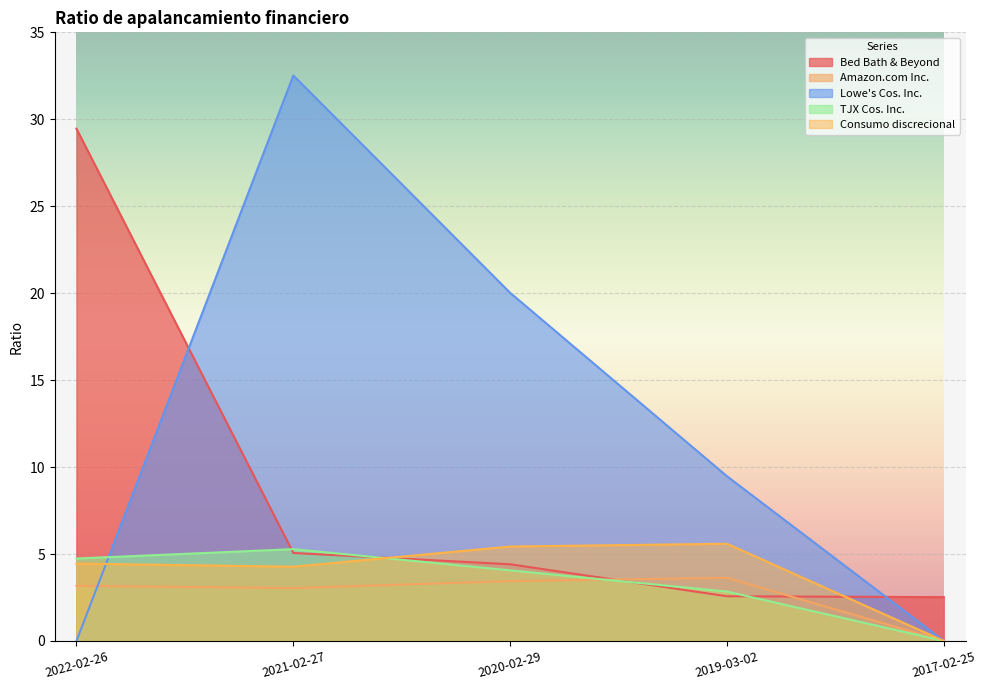

How many times do Bed Bath & Beyond and Consumo discrecional cross each other?

2